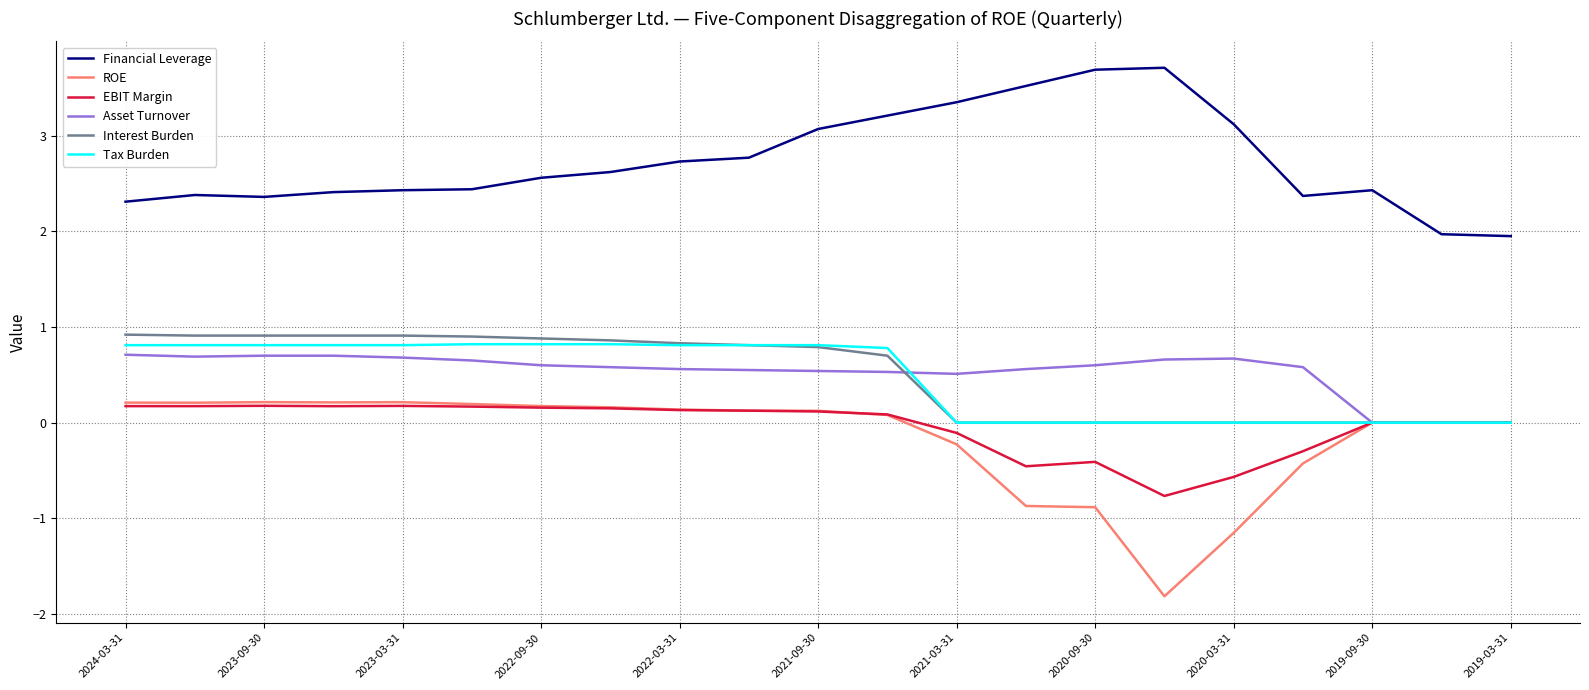

Which series has the largest total across all categories?

Financial Leverage